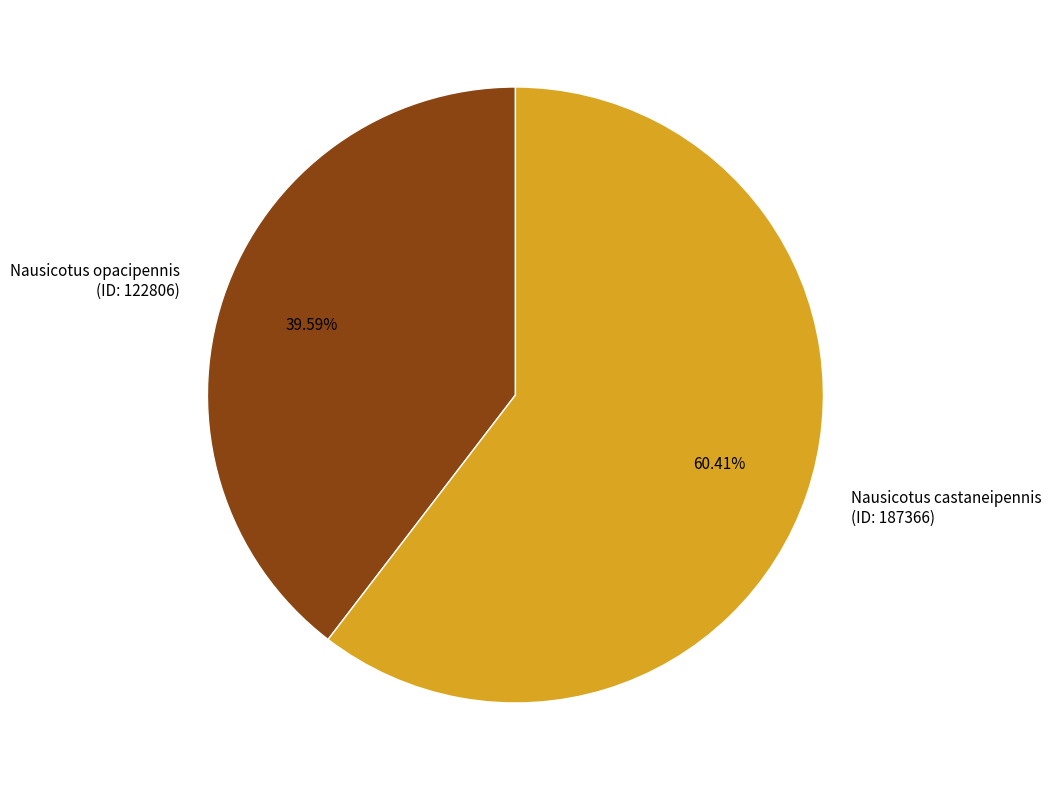

Count the number of slices in the pie.

2